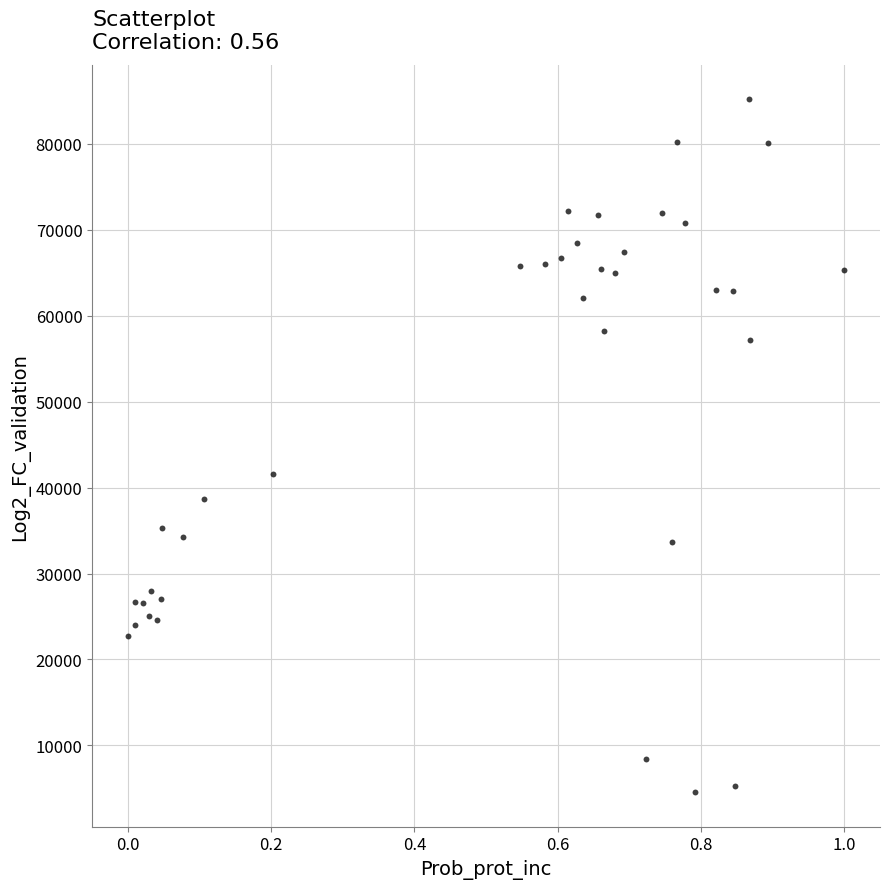

What Y value in the scatter plot is closest to 44859?

41525.0